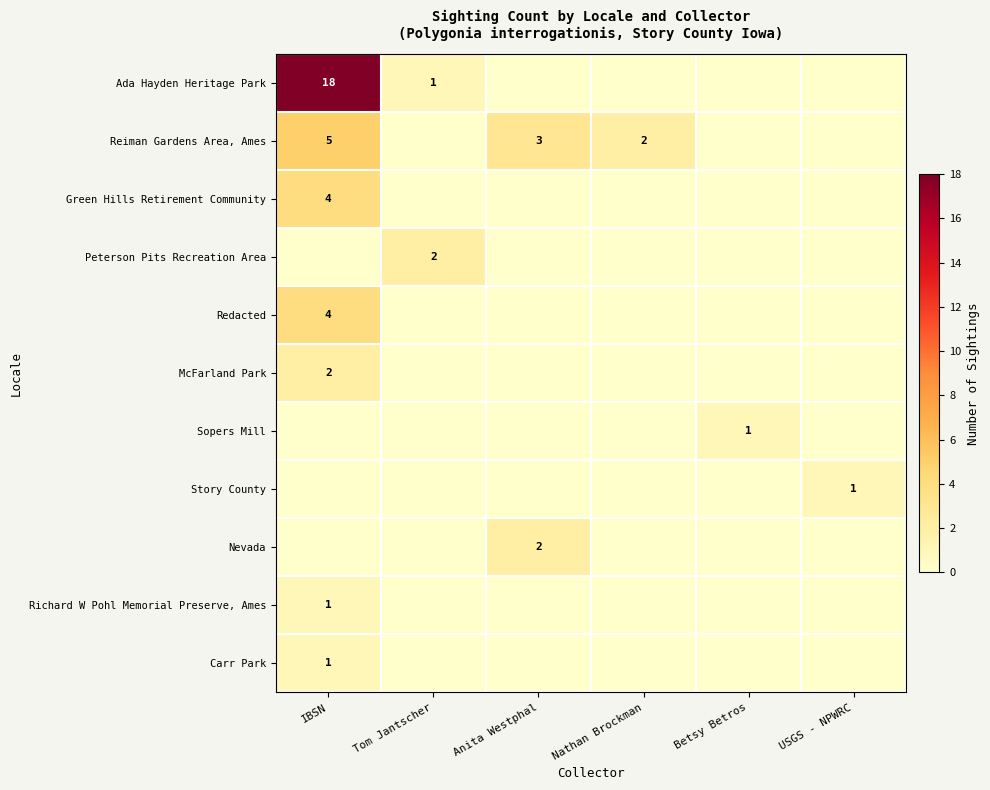

Which has a higher value, Tom Jantscher or Betsy Betros?

Tom Jantscher